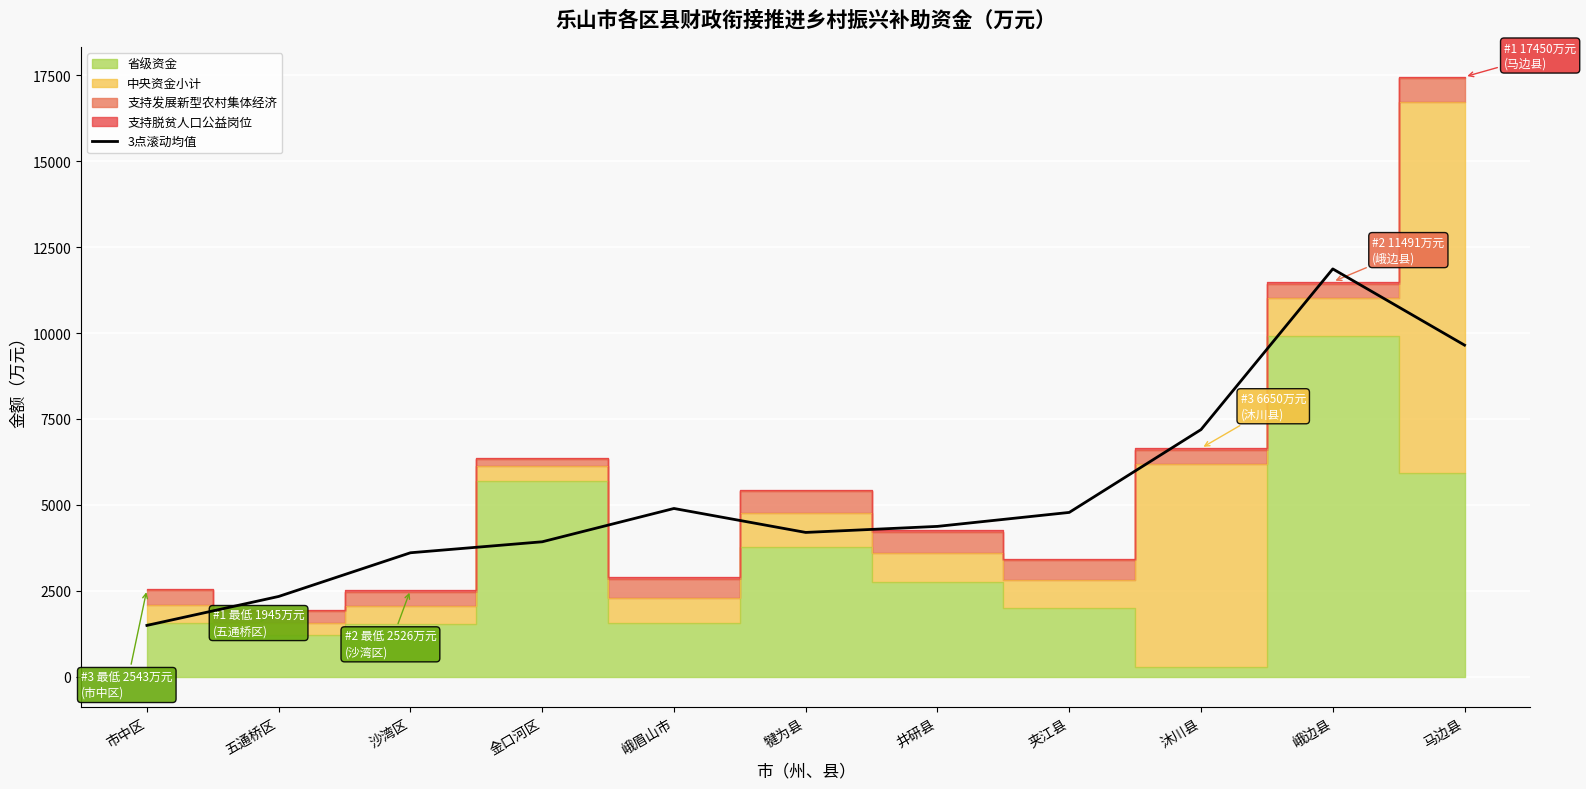

What is the minimum value for 3点滚动均值?

1496.0